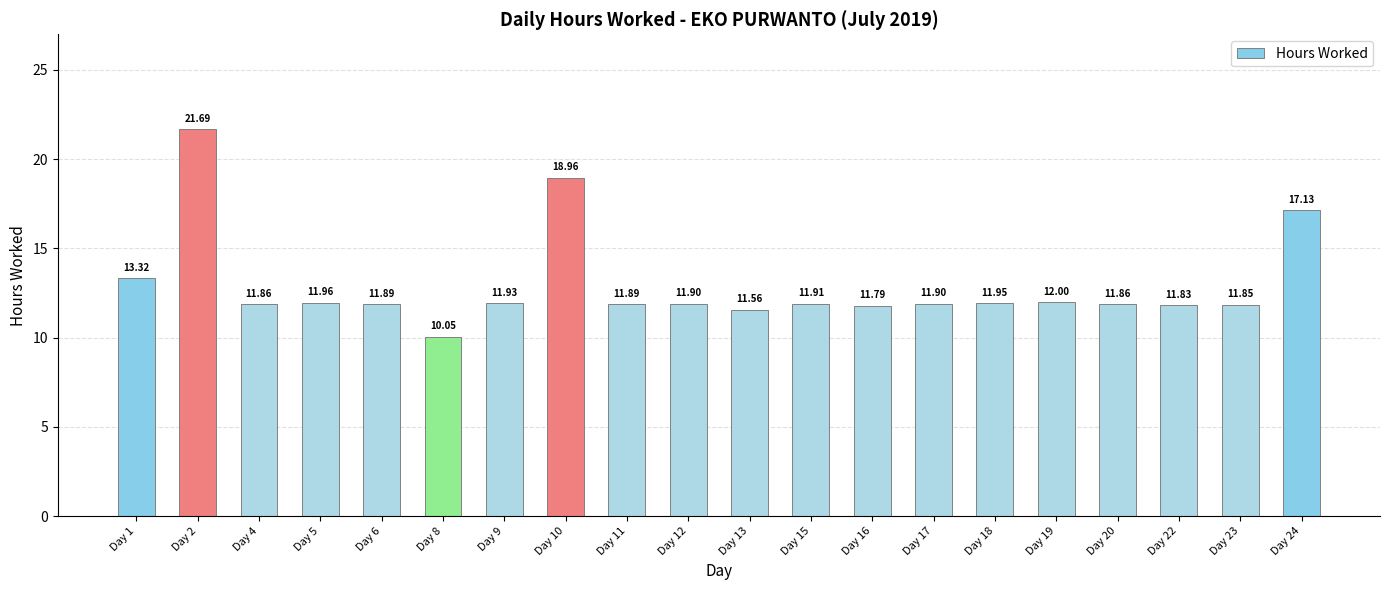

At which label does the data first exceed 11?

Day 1